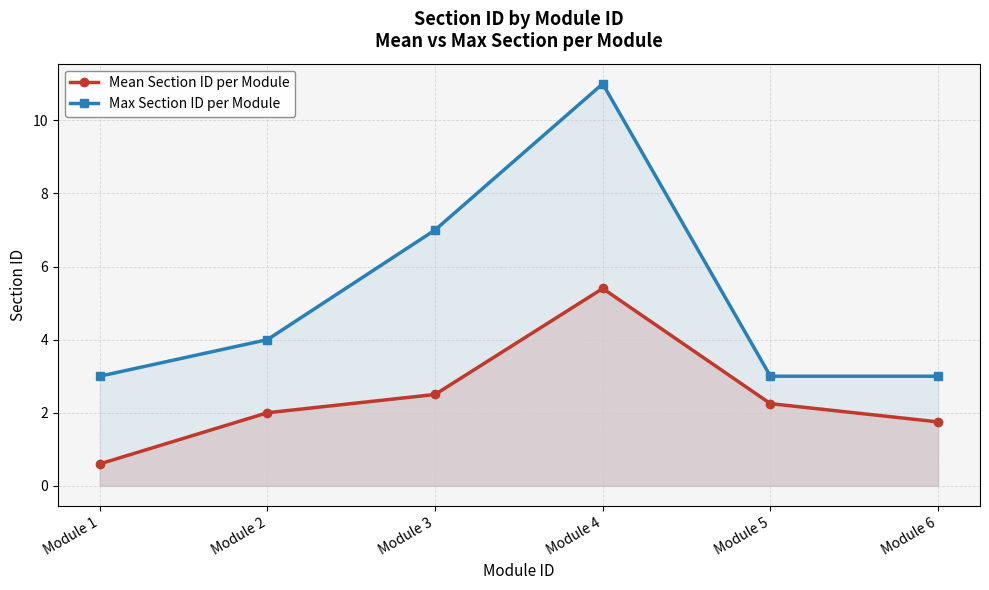

What are all the series names shown in the legend?

Mean Section ID per Module, Max Section ID per Module